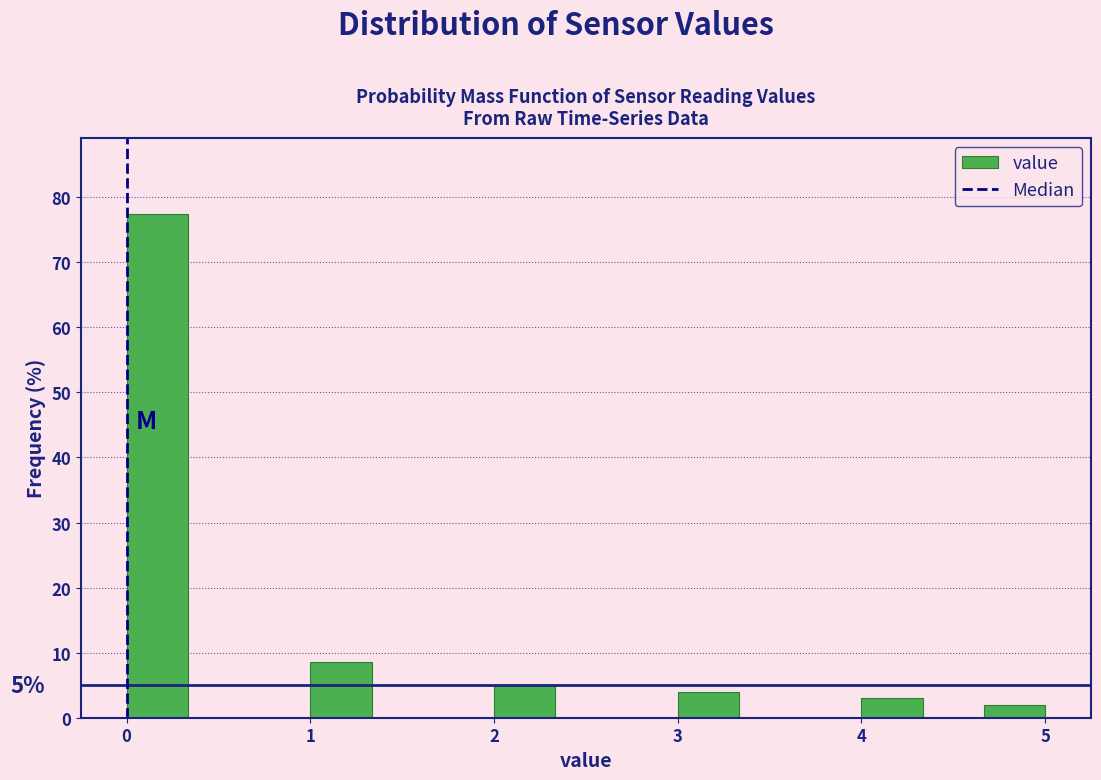

Read against the x-axis, roughly where is the centre of the tallest bar?

0.2